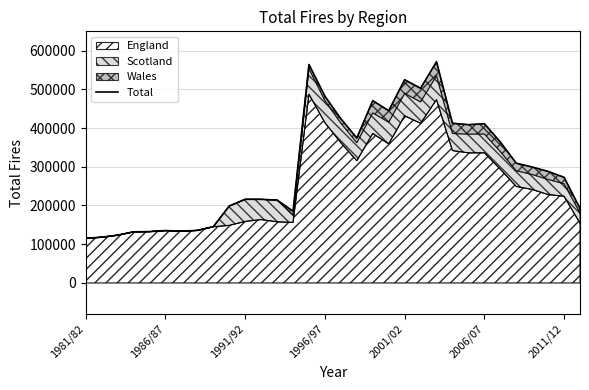

The chart shows a value of 432858 at 29. True or false?

False